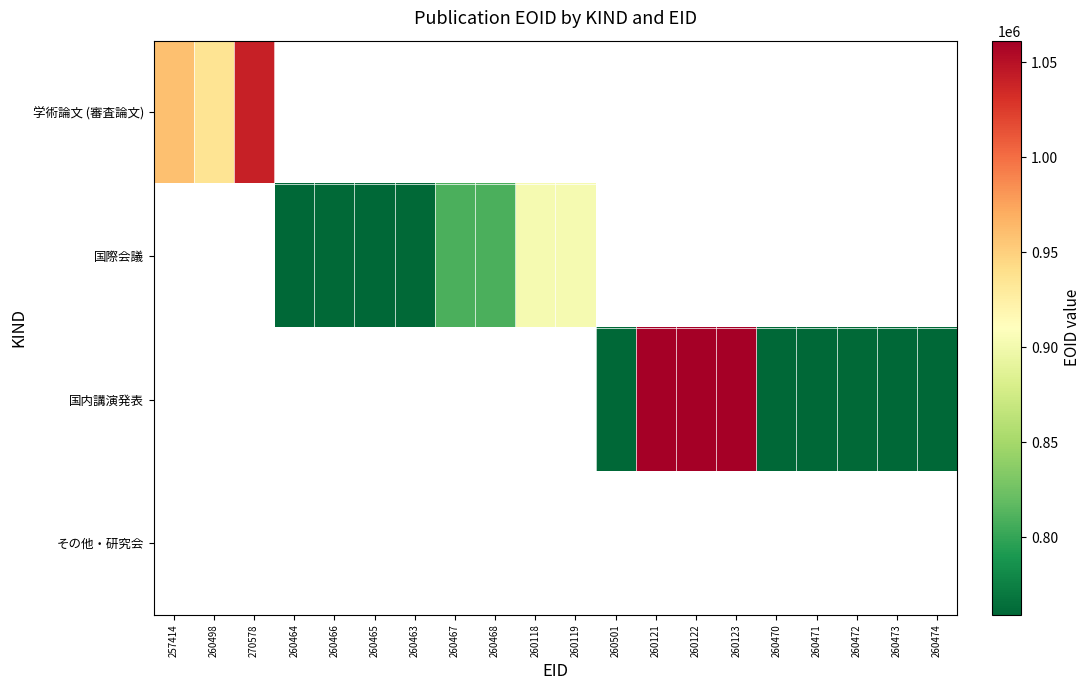

What is the minimum value shown in the chart?

759215.0